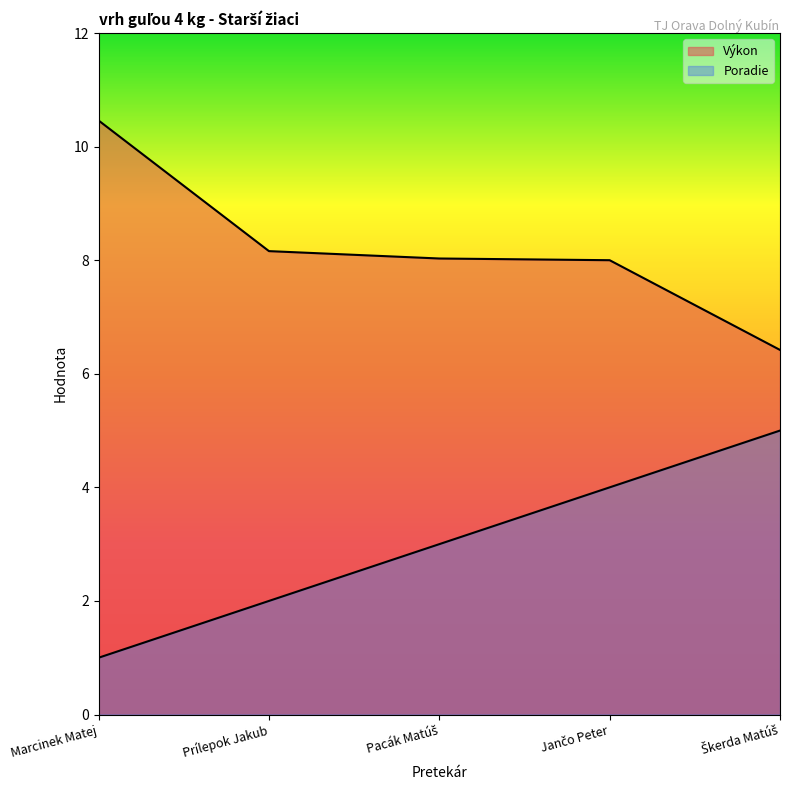

What are all the series names shown in the legend?

Poradie, Výkon